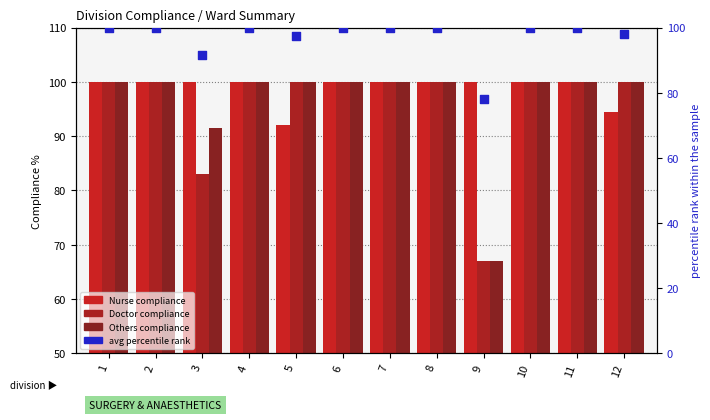

Which series contains the highest Y value?

Nurse